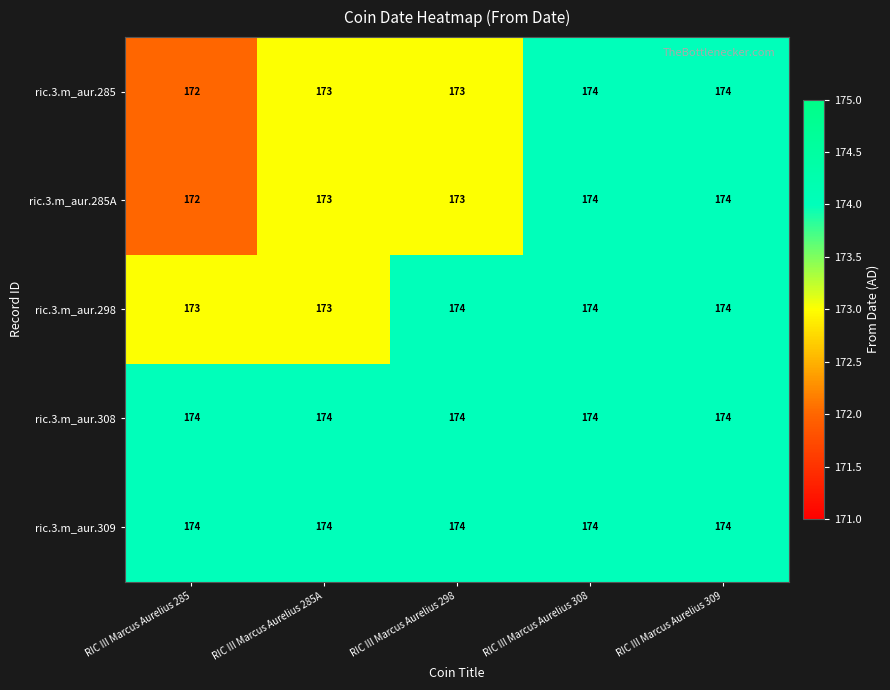

Reading right to left, extract all data points from this chart.

ric.3.m_aur.285: 174	174	173	173	172
ric.3.m_aur.285A: 174	174	173	173	172
ric.3.m_aur.298: 174	174	174	173	173
ric.3.m_aur.308: 174	174	174	174	174
ric.3.m_aur.309: 174	174	174	174	174